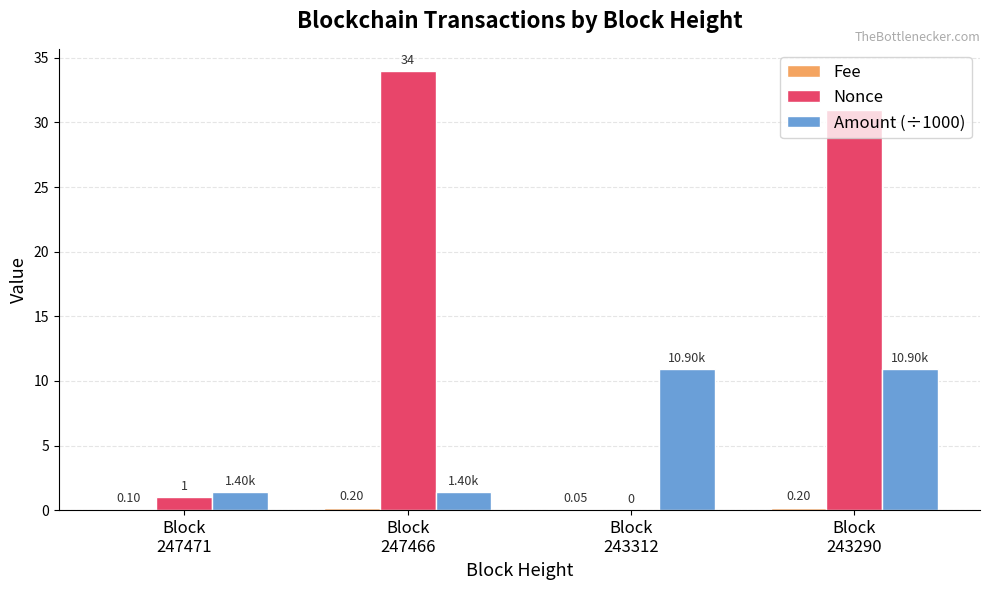

Which series has the largest total across all categories?

Nonce